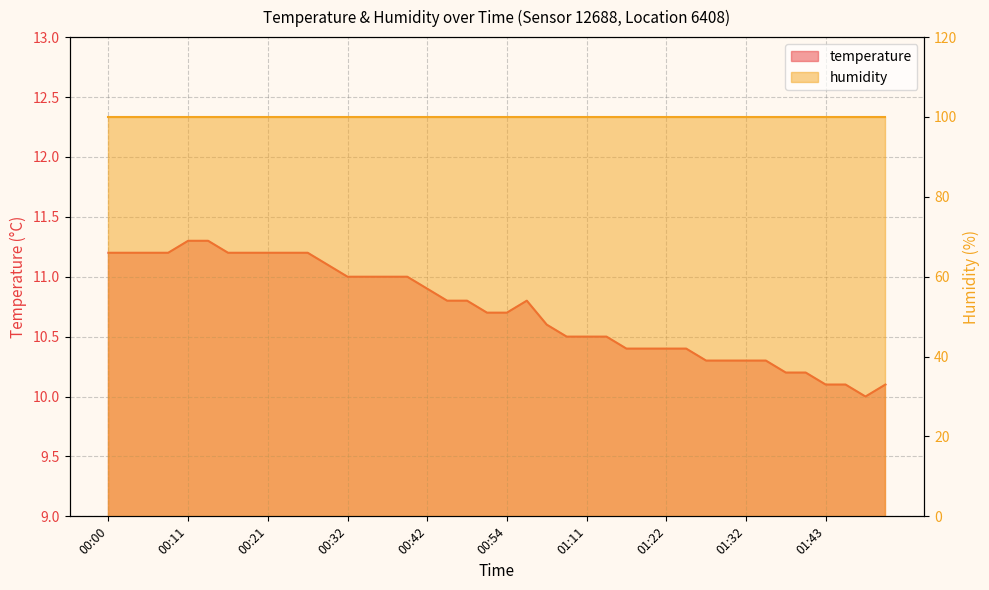

At which label is the value closest to 10?

01:51